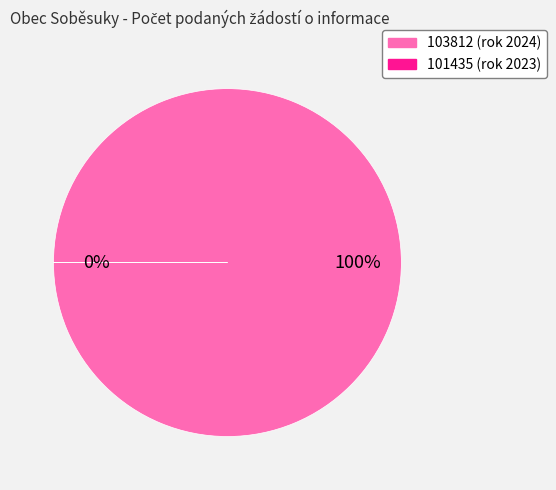

Is there any slice that represents more than half of the pie?

Yes